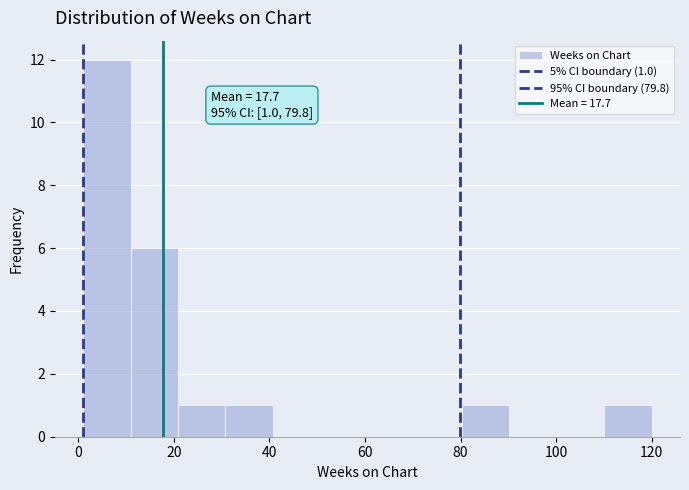

Which range on the x-axis has the tallest bar?

2 to 10